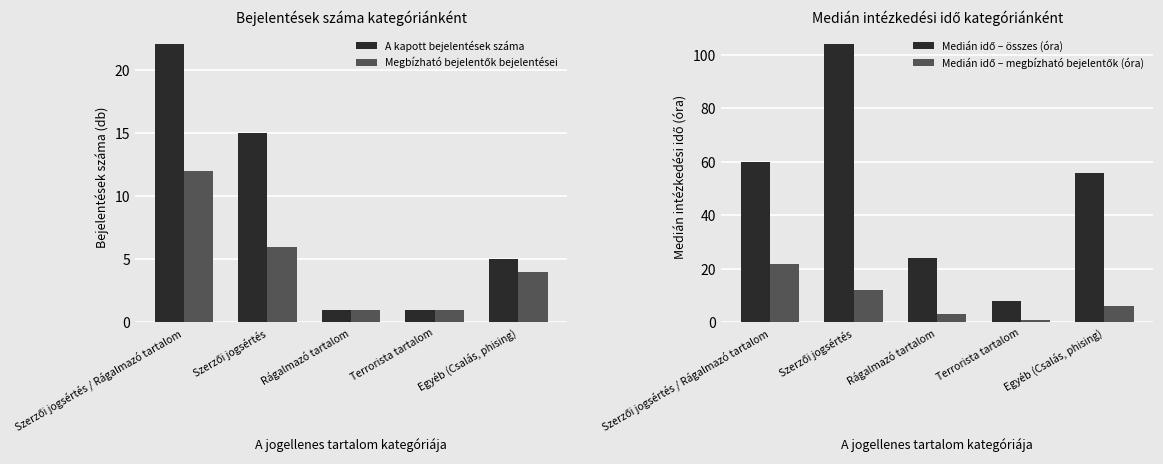

What is the label of the 5th bar from the left?

Egyéb (Csalás, phising)